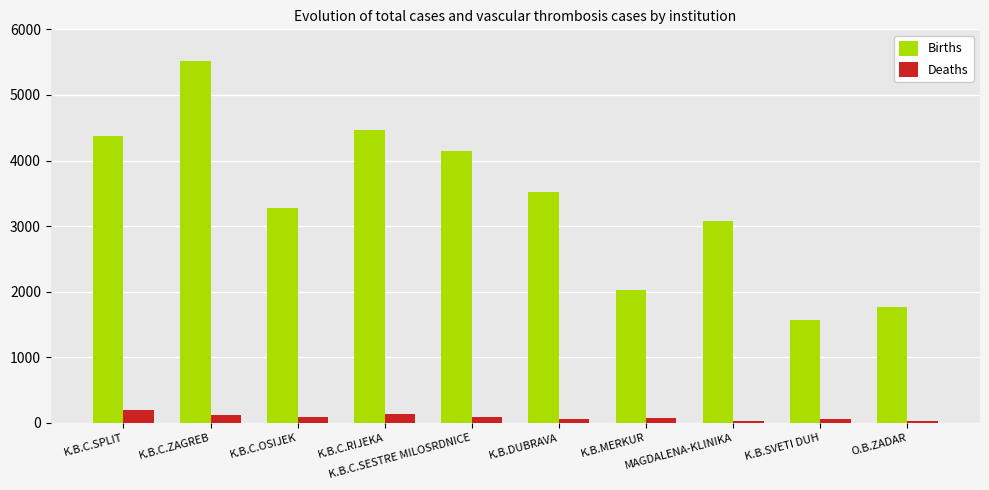

What is the difference between the maximum and minimum values in the Births series?

3938